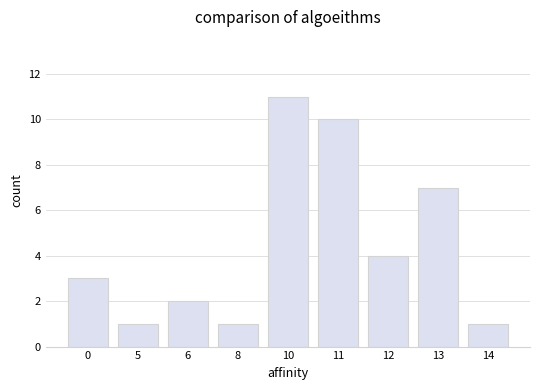

What is the maximum value shown in the chart?

11